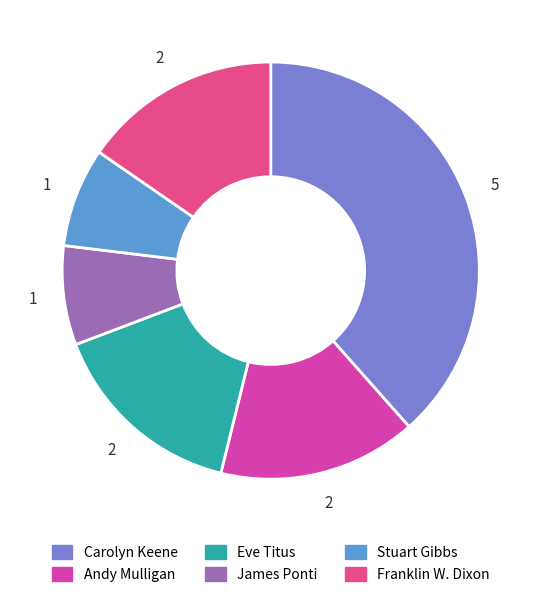

True or false: James Ponti accounts for 21% of the total.

False